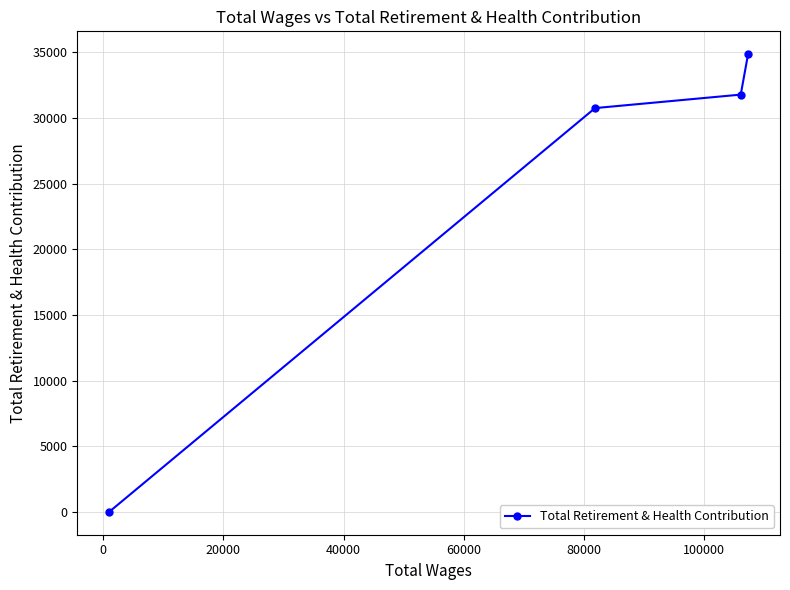

Reading right to left, what are all the values shown in this chart?

34860	31783	30756	0